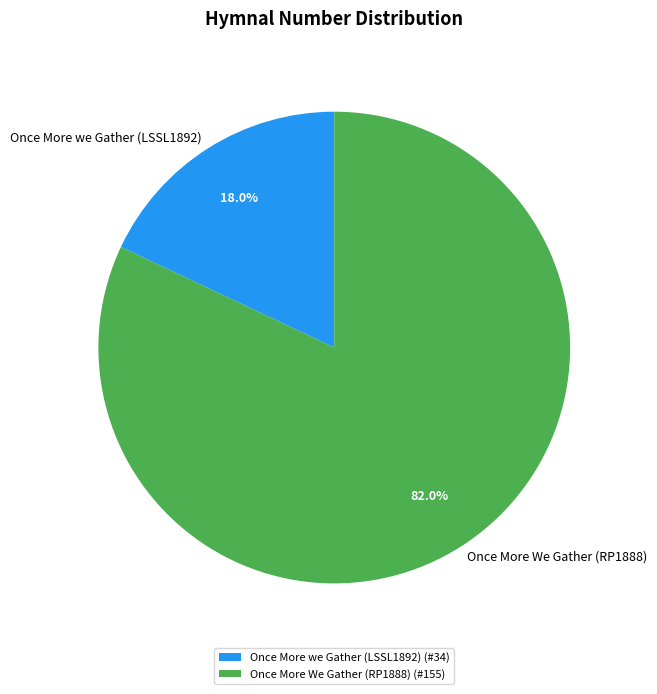

True or false: Once More we Gather (LSSL1892) accounts for 8% of the total.

False